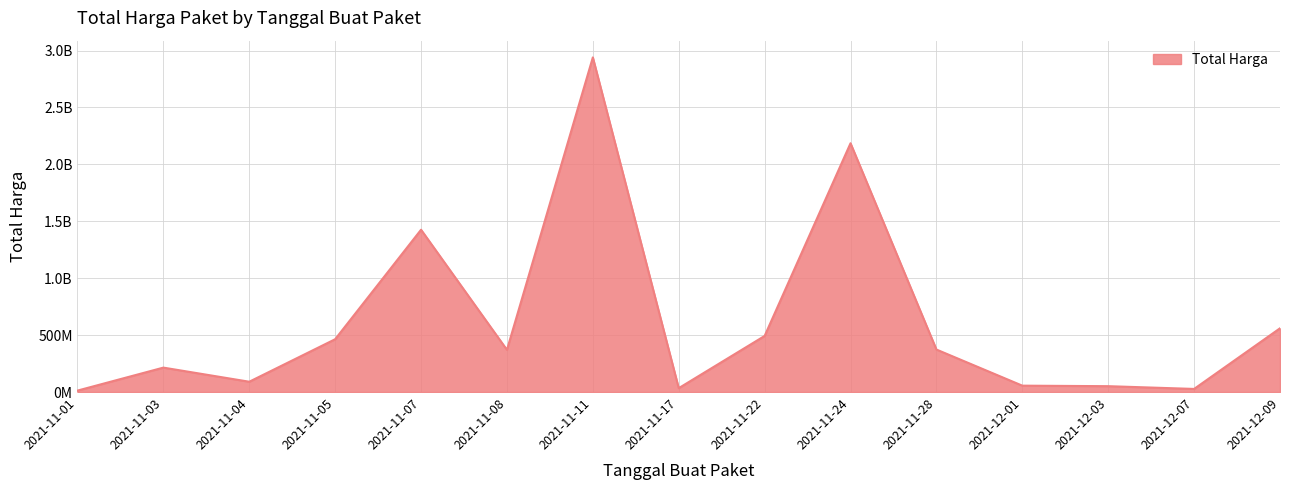

What is the average value?

619970919